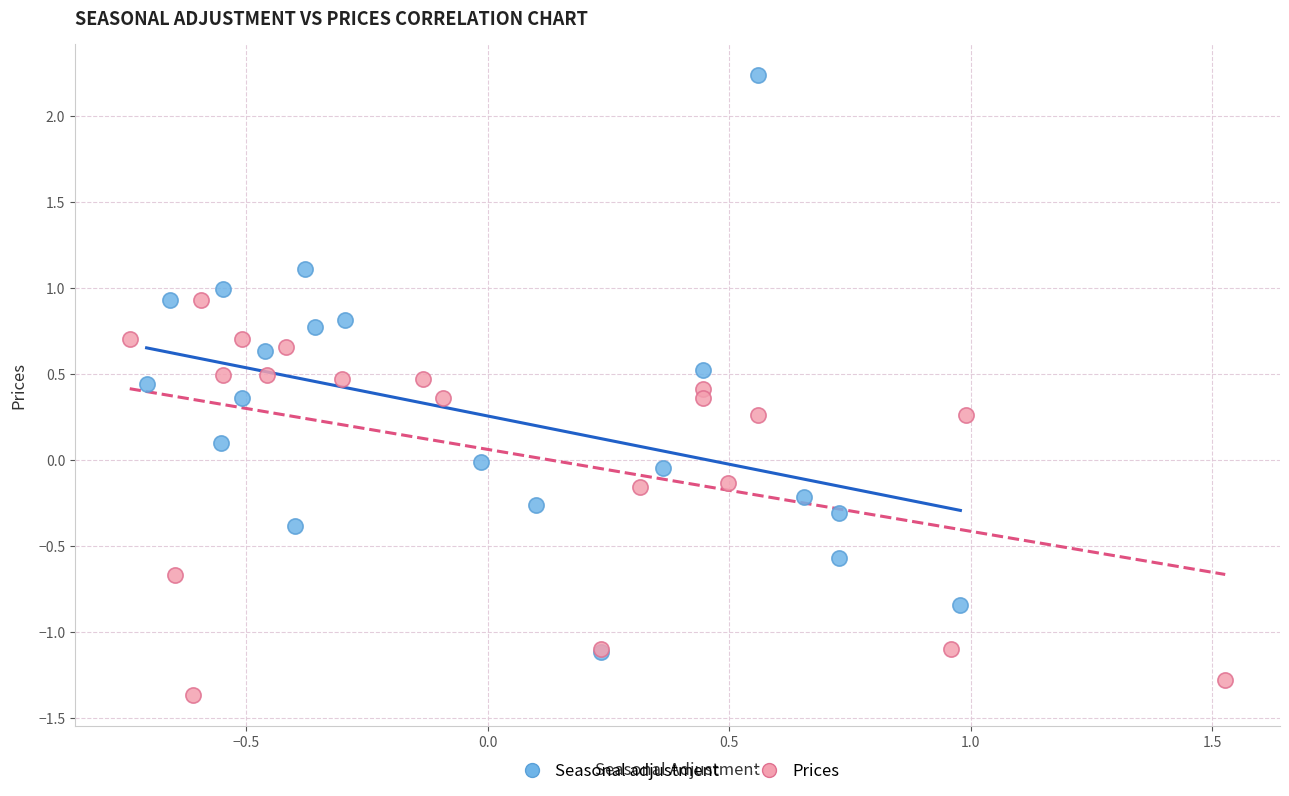

Which series contains the highest Y value?

Seasonal adjustment